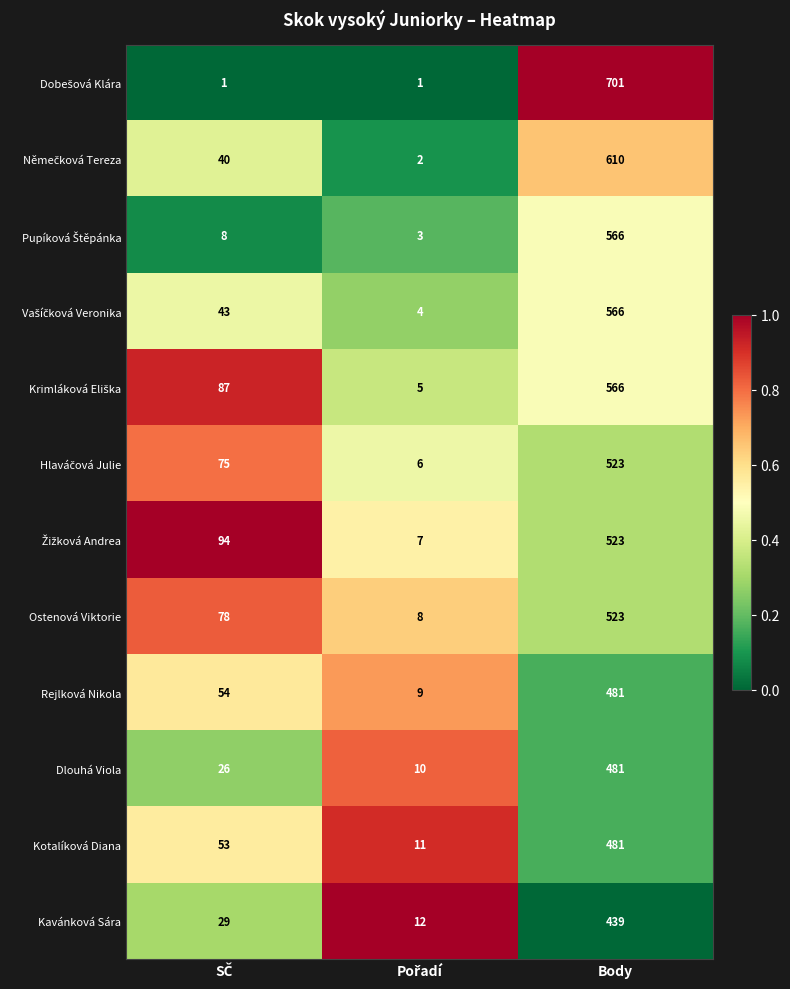

What is the lowest value of the Dlouhá Viola series?

10